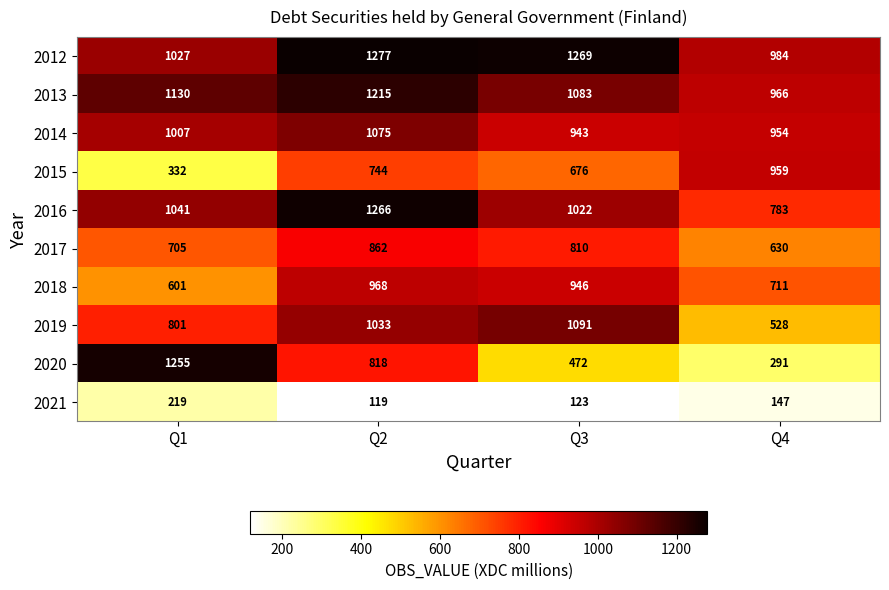

How many 2015 values are between 676 and 959?

3